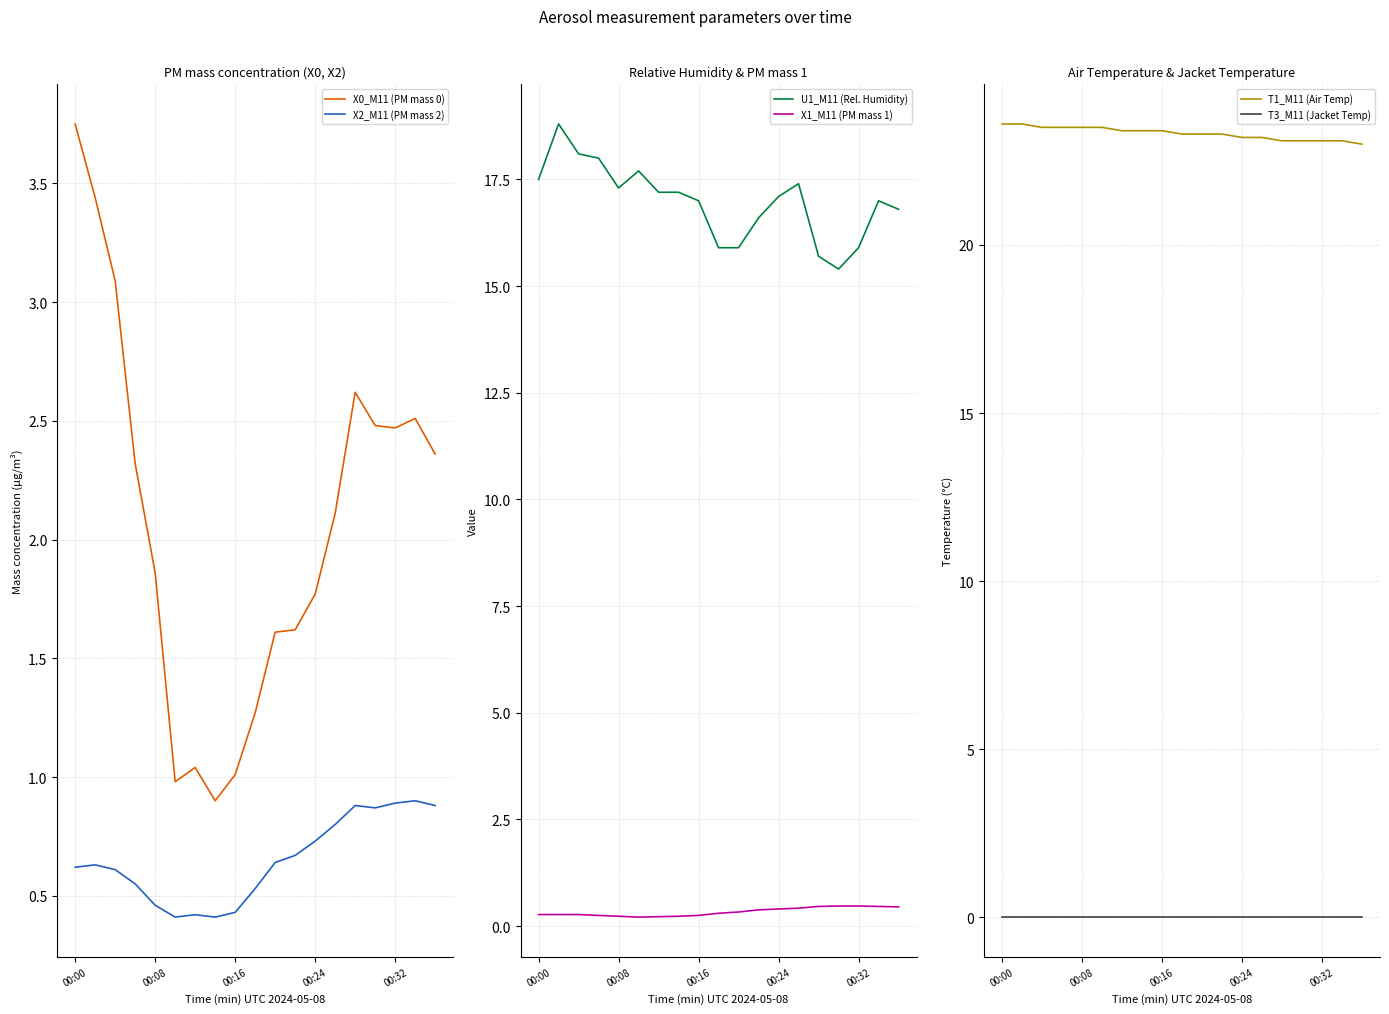

True or false: X0_M11 (PM mass 0) and X2_M11 (PM mass 2) cross at least once.

False